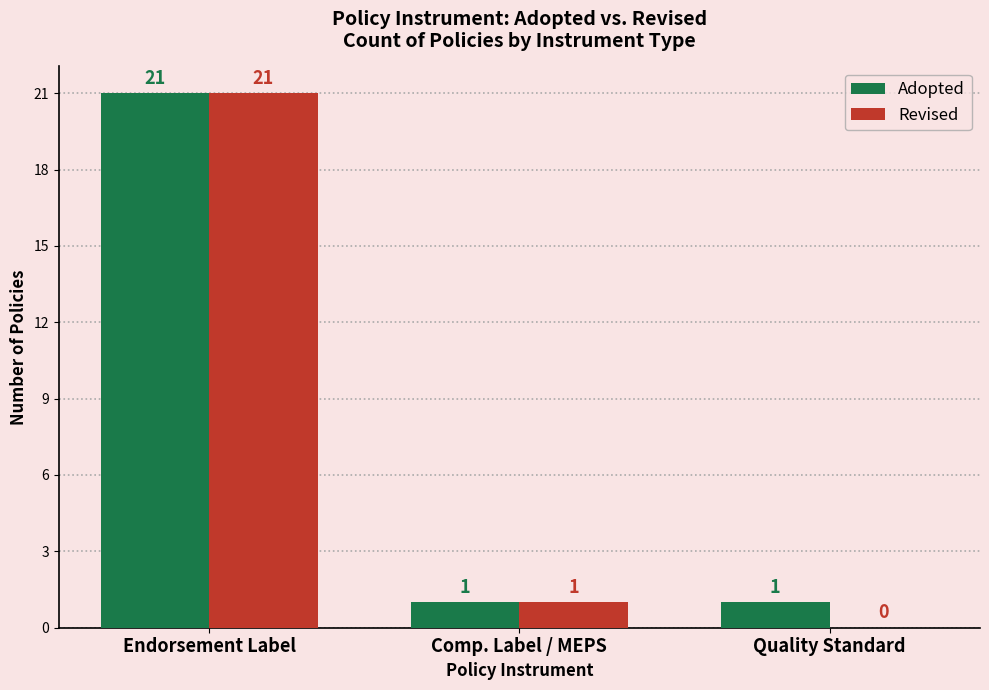

Which series has the largest total across all categories?

Adopted